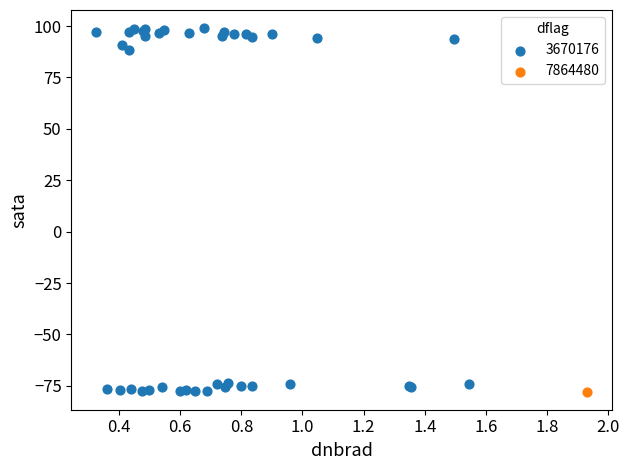

What are all the series names shown in the legend?

3670176, 7864480